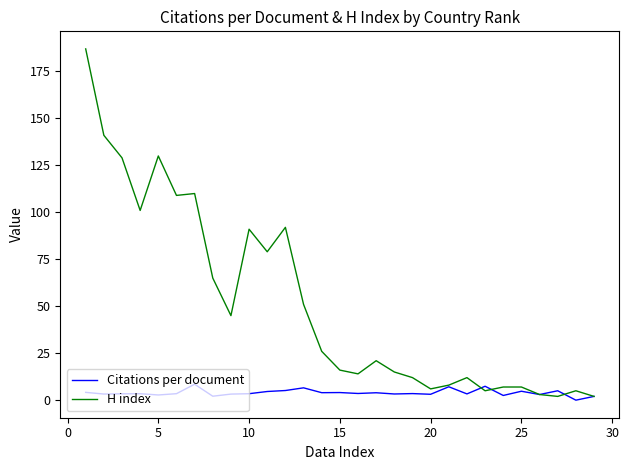

True or false: H index and Citations per document intersect in this chart.

True